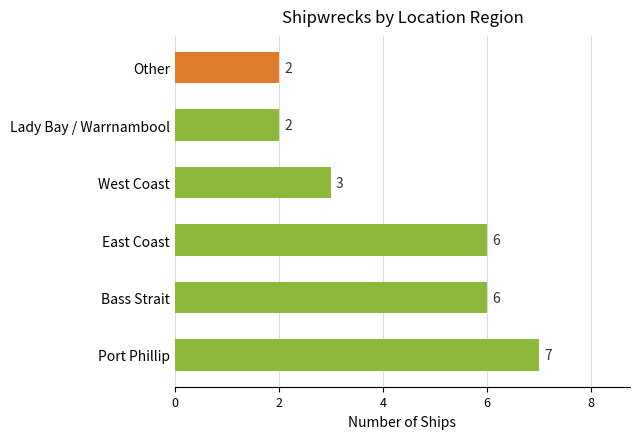

What is the difference between the second highest and minimum values?

4